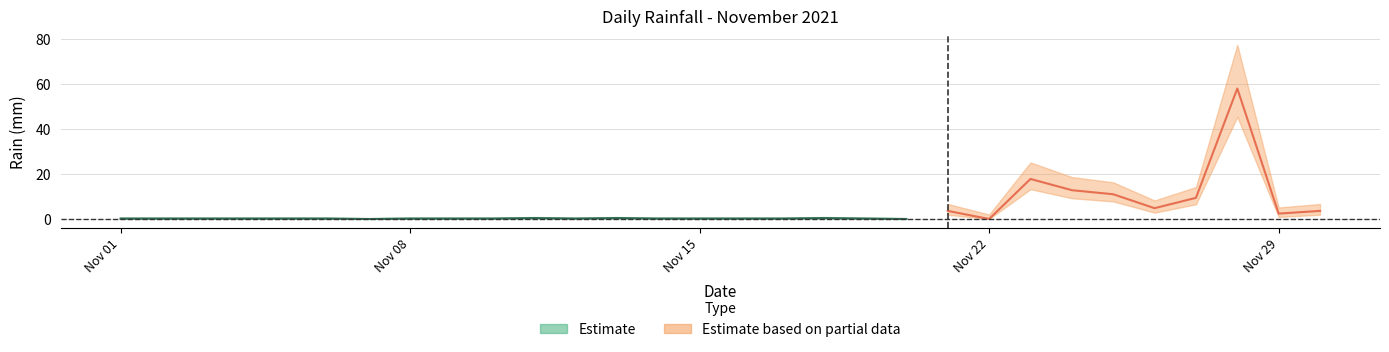

Does the chart have visible grid lines?

Yes